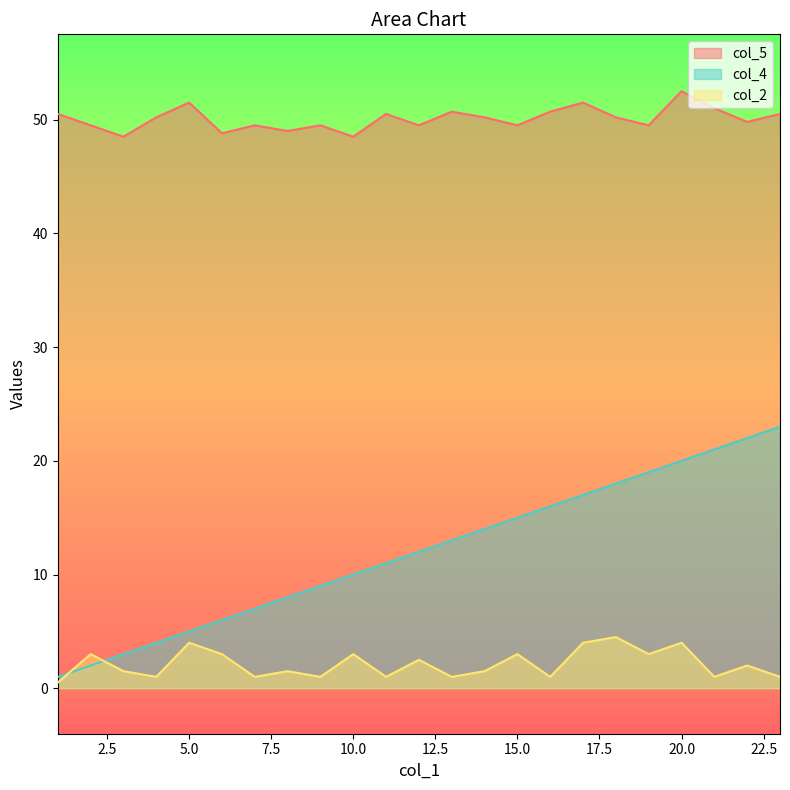

How many lines are shown in the chart?

3